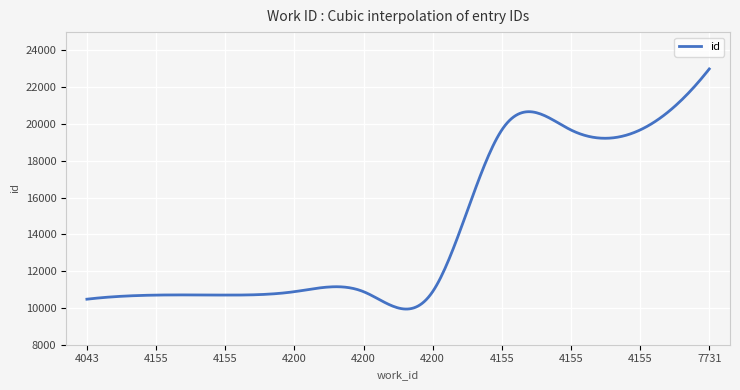

What is the smallest value displayed?

9940.3